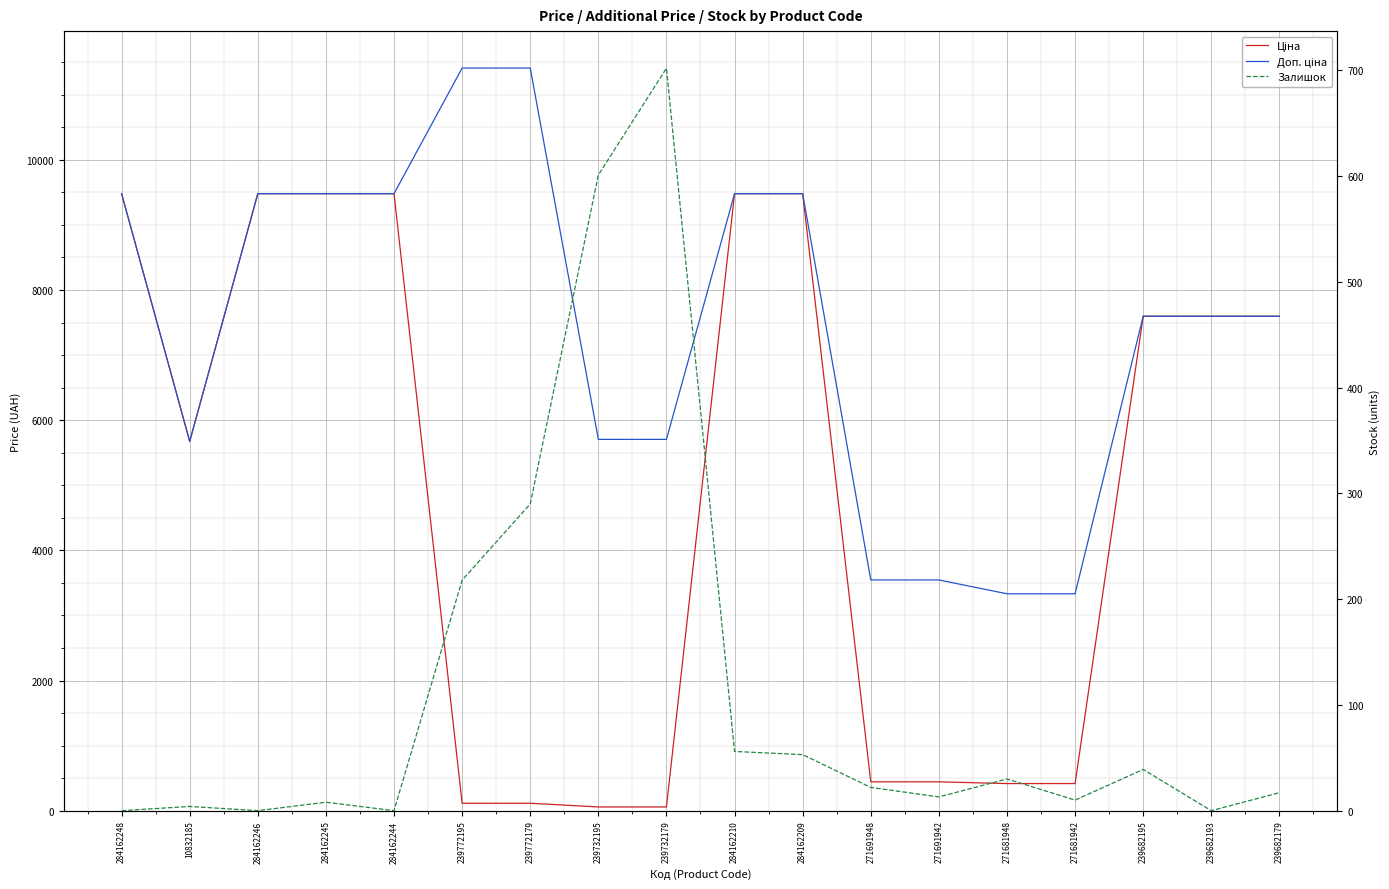

Which series changed the most between 284162210 and 271691942?

Ціна